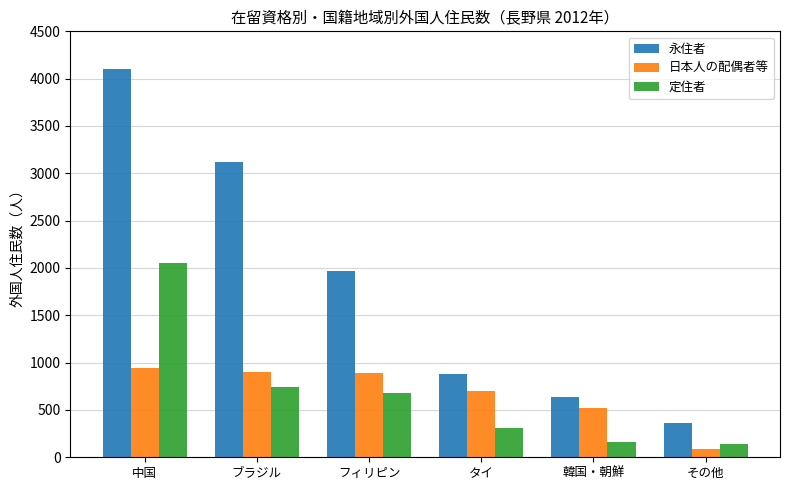

How many groups of bars are there?

6